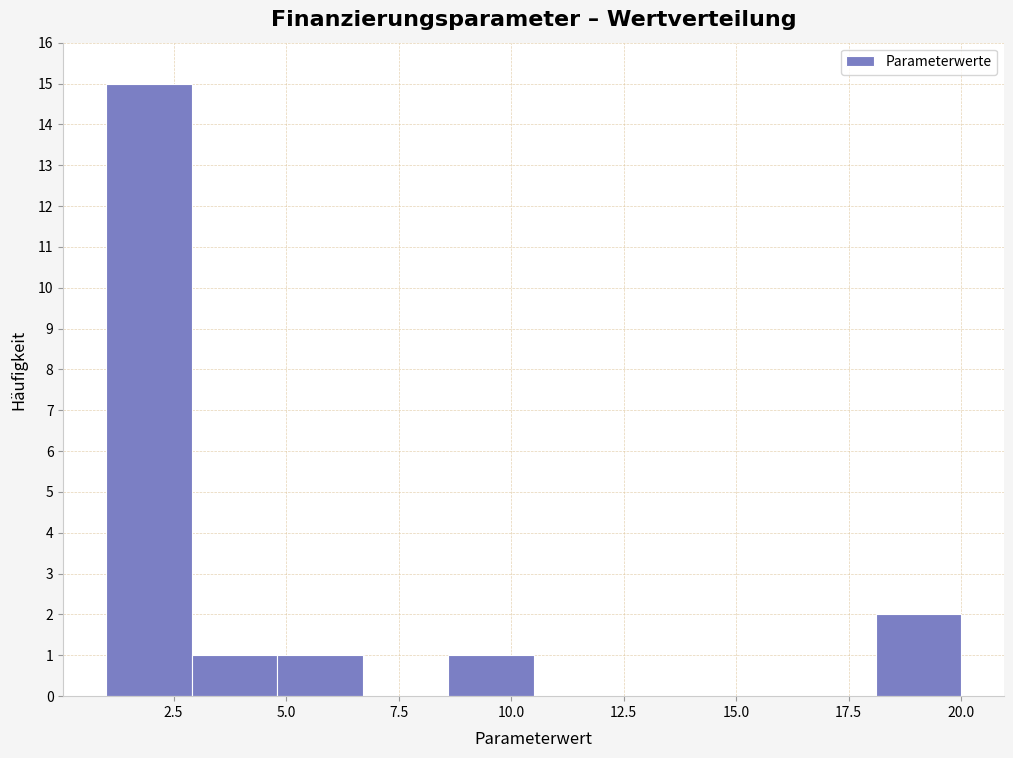

Read against the x-axis, roughly where is the centre of the tallest bar?

2.0